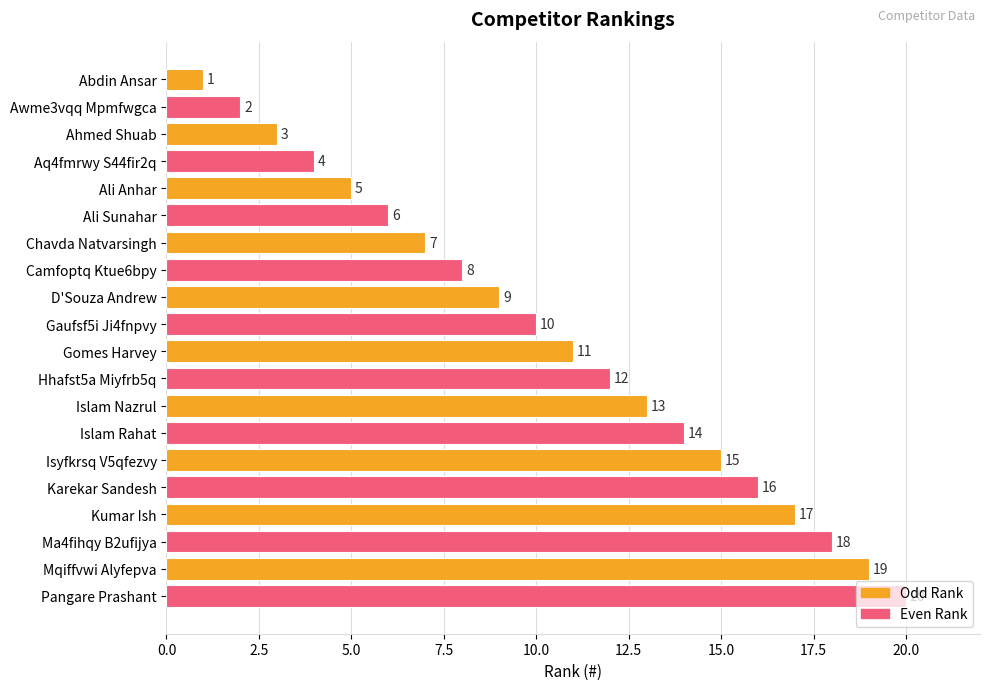

What is the minimum value shown in the chart?

1